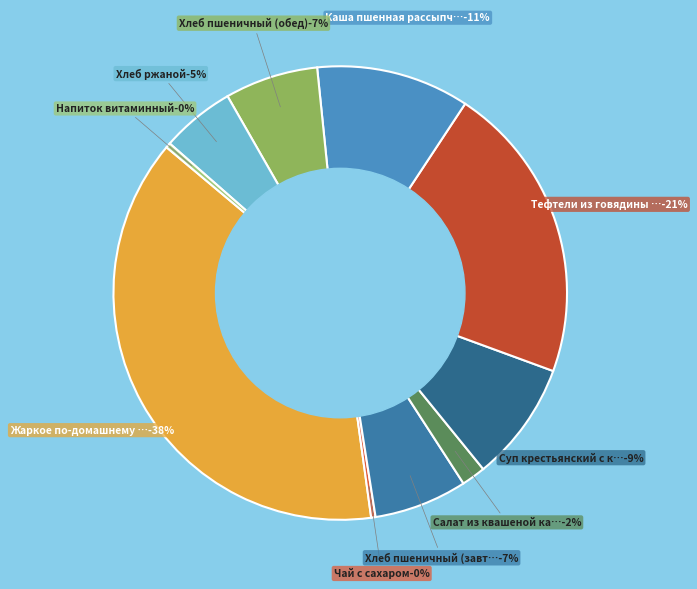

Which slice is the smallest?

Чай с сахаром